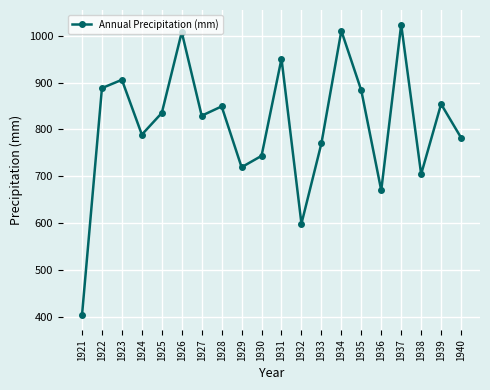

What is the average value?

810.9